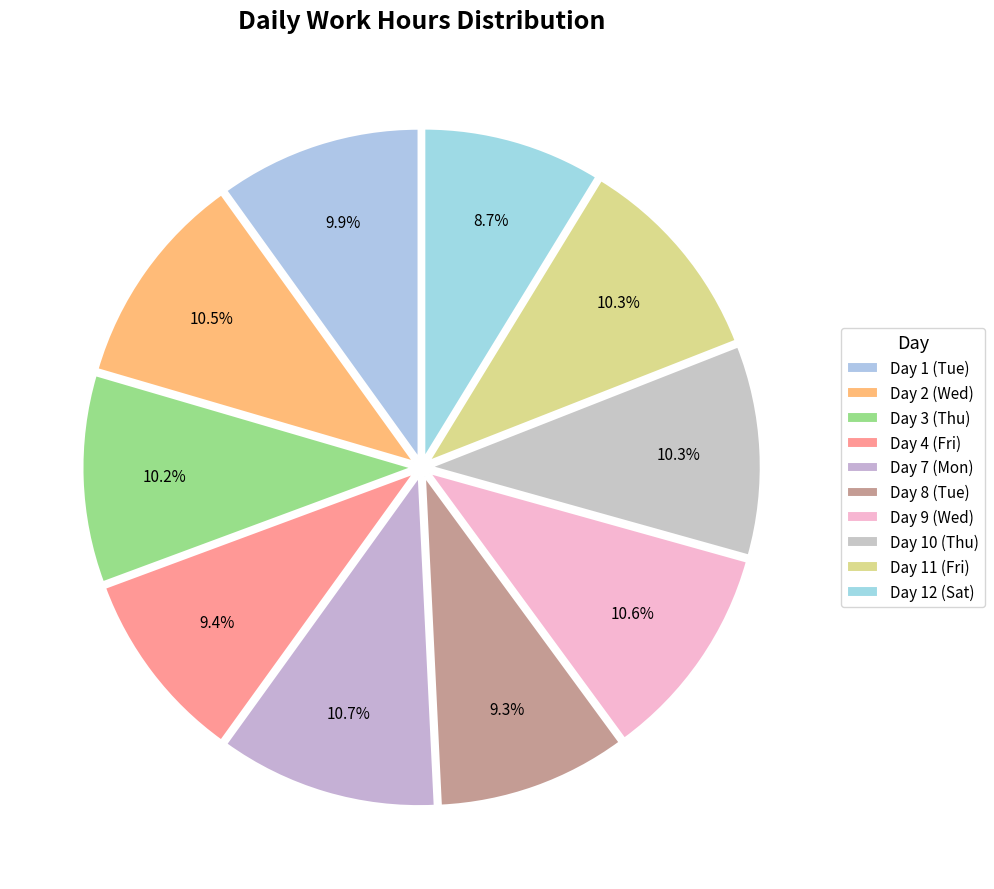

Approximately how many times larger is the value at Day 4 (Fri) compared to Day 10 (Thu)?

0.9